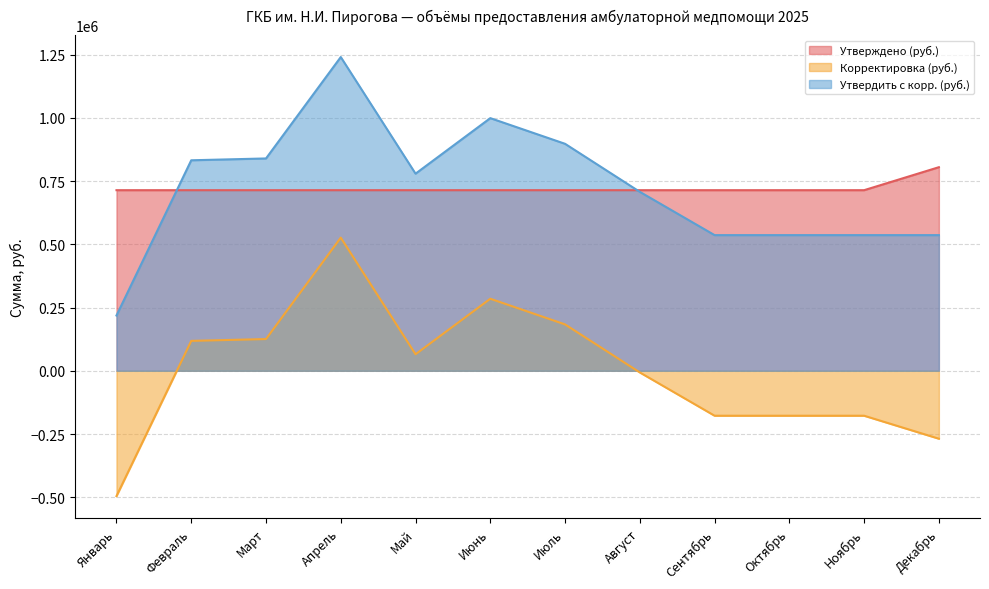

What is the lowest value of the Корректировка (руб.) series?

-495495.0